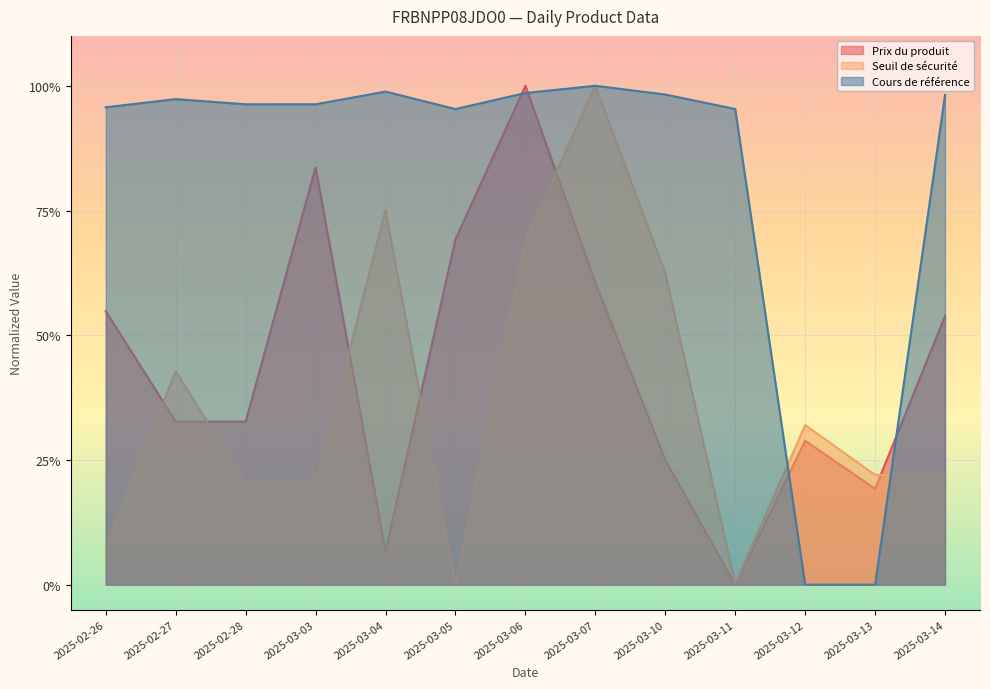

Reading right to left, what are all the values shown in this chart?

Prix du produit: 2025-03-14=0.5	2025-03-13=0.2	2025-03-12=0.3	2025-03-11=0.0	2025-03-10=0.3	2025-03-07=0.6	2025-03-06=1.0	2025-03-05=0.7	2025-03-04=0.1	2025-03-03=0.8	2025-02-28=0.3	2025-02-27=0.3	2025-02-26=0.5
Seuil de sécurité: 2025-03-14=0.2	2025-03-13=0.2	2025-03-12=0.3	2025-03-11=0.0	2025-03-10=0.6	2025-03-07=1.0	2025-03-06=0.7	2025-03-05=0.0	2025-03-04=0.8	2025-03-03=0.2	2025-02-28=0.2	2025-02-27=0.4	2025-02-26=0.1
Cours de référence: 2025-03-14=1.0	2025-03-13=0.0	2025-03-12=0.0	2025-03-11=1.0	2025-03-10=1.0	2025-03-07=1.0	2025-03-06=1.0	2025-03-05=1.0	2025-03-04=1.0	2025-03-03=1.0	2025-02-28=1.0	2025-02-27=1.0	2025-02-26=1.0